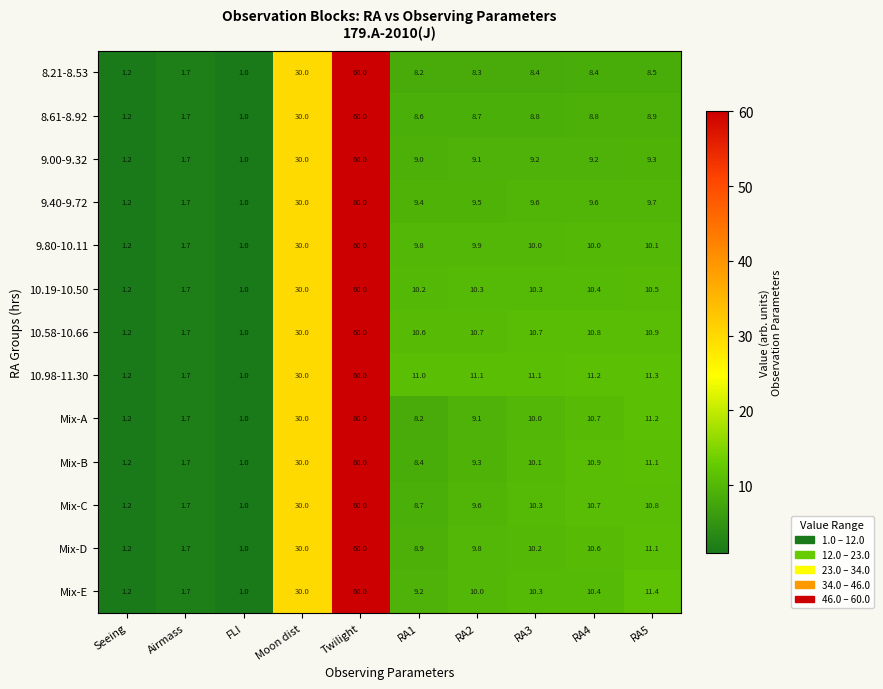

Which series changed the most between Seeing and RA4?

10.98-11.30